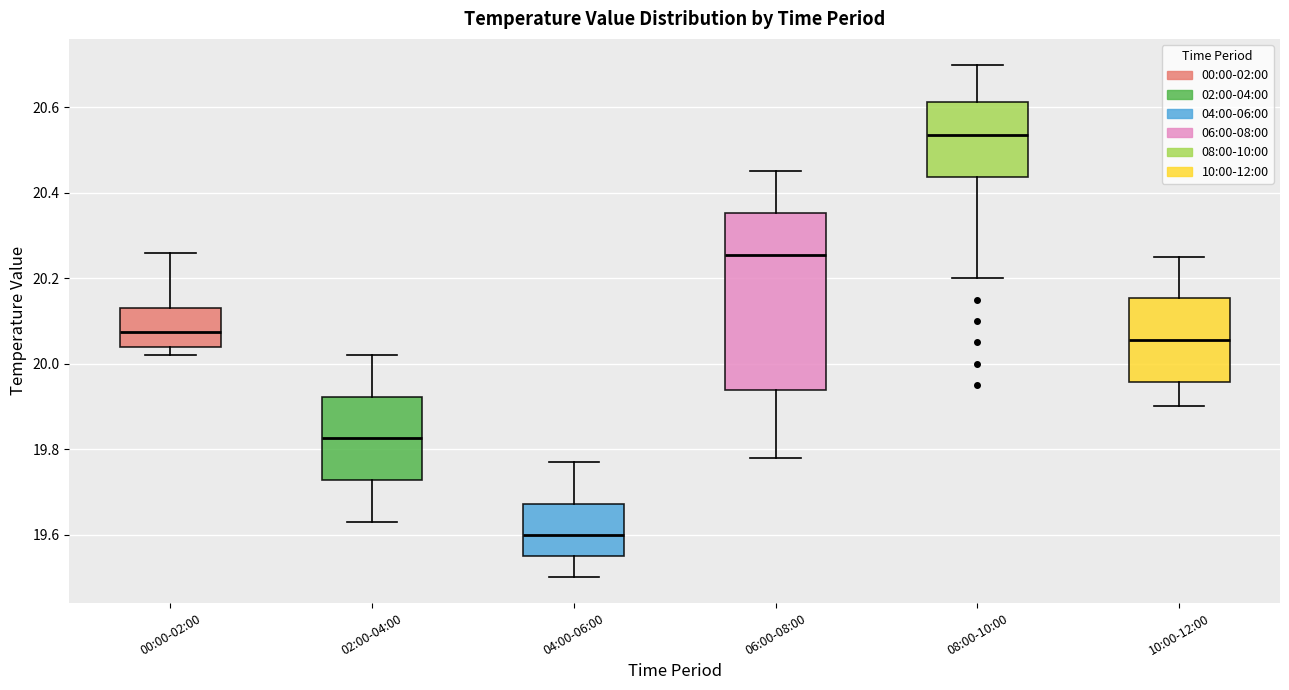

Reading left to right, transcribe this box plot: for each box, give where its median line is, the range the box spans, and where its two whiskers end, as read against the y-axis. The values are not printed on the chart, so give them approximately, as read against the axis.

00:00-02:00: median 20.08, box 20.04 to 20.14, whiskers 20.02 to 20.26
02:00-04:00: median 19.82, box 19.72 to 19.92, whiskers 19.64 to 20.02
04:00-06:00: median 19.60, box 19.56 to 19.68, whiskers 19.50 to 19.78
06:00-08:00: median 20.26, box 19.94 to 20.36, whiskers 19.78 to 20.46
08:00-10:00: median 20.54, box 20.44 to 20.62, whiskers 20.20 to 20.70
10:00-12:00: median 20.06, box 19.96 to 20.16, whiskers 19.90 to 20.26